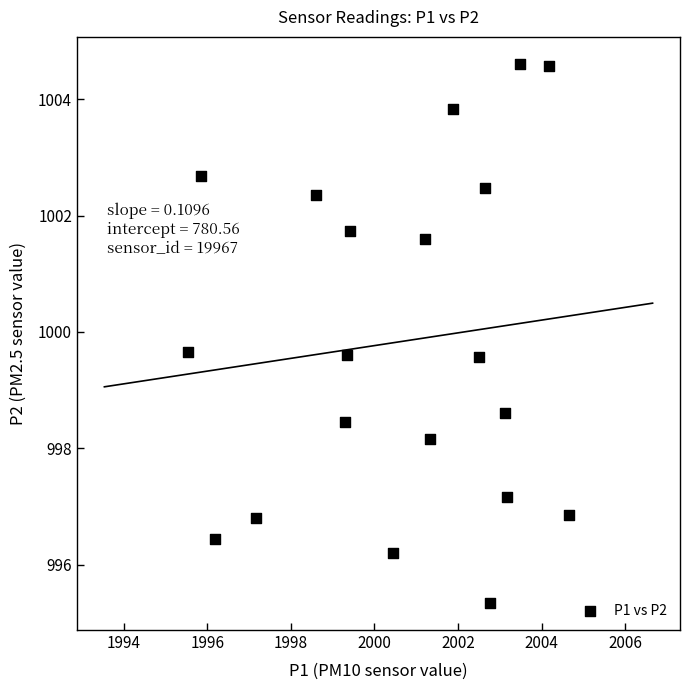

What is the range of Y values (max minus min)?

9.3